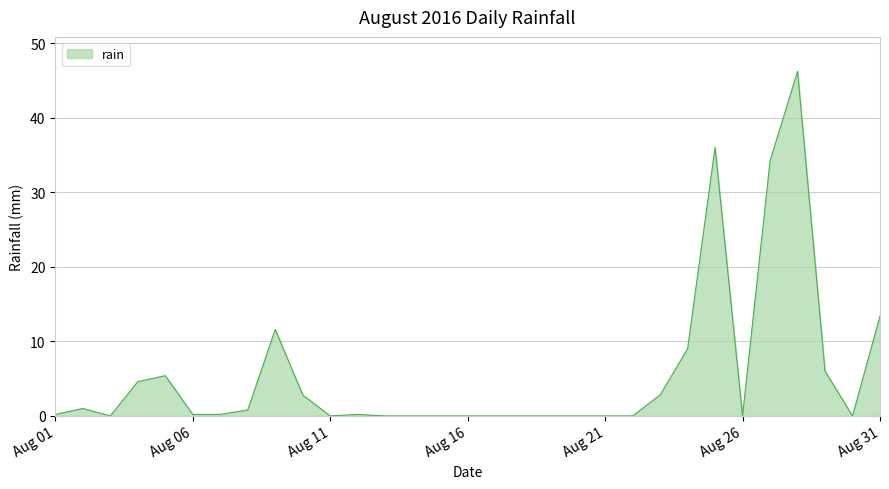

True or false: there are more than 1 points higher than both neighbors.

True